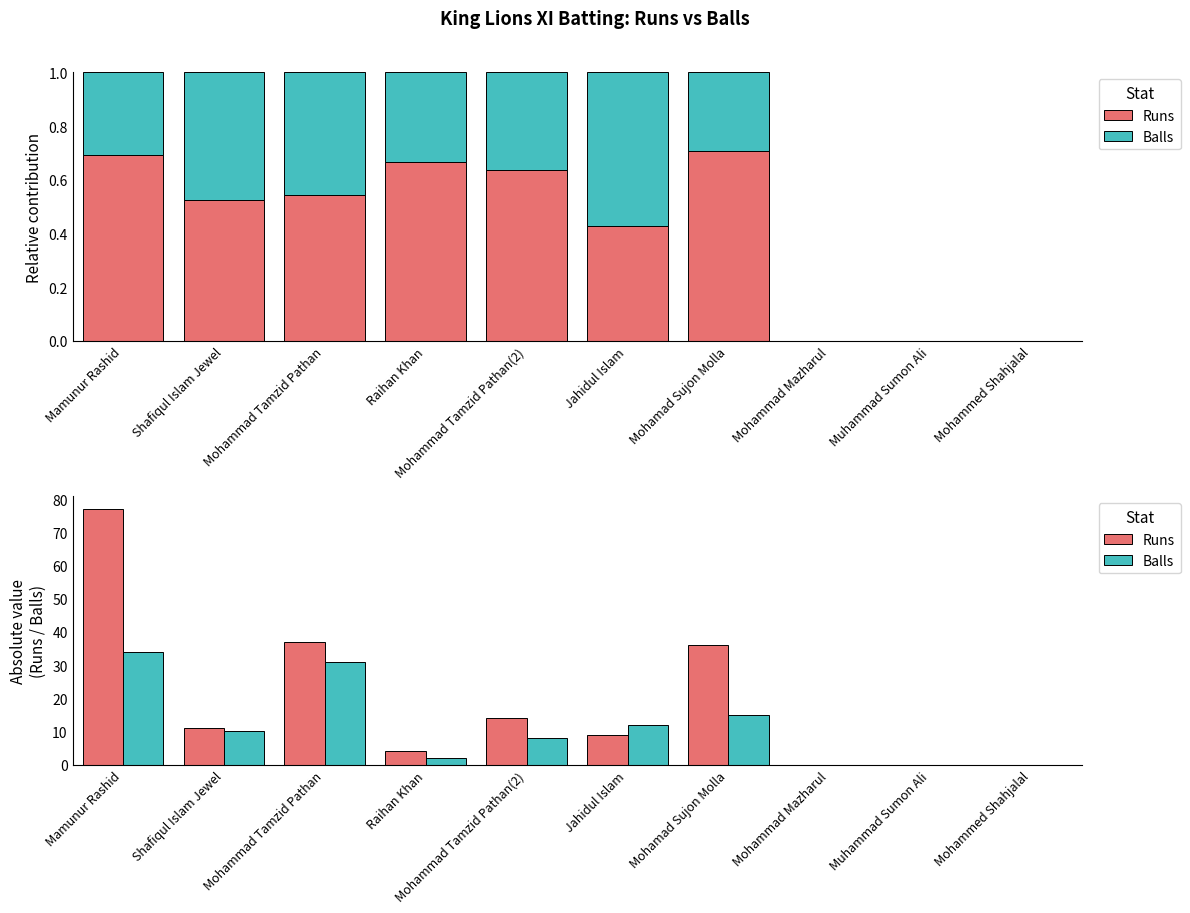

Which series has the largest total across all categories?

Runs